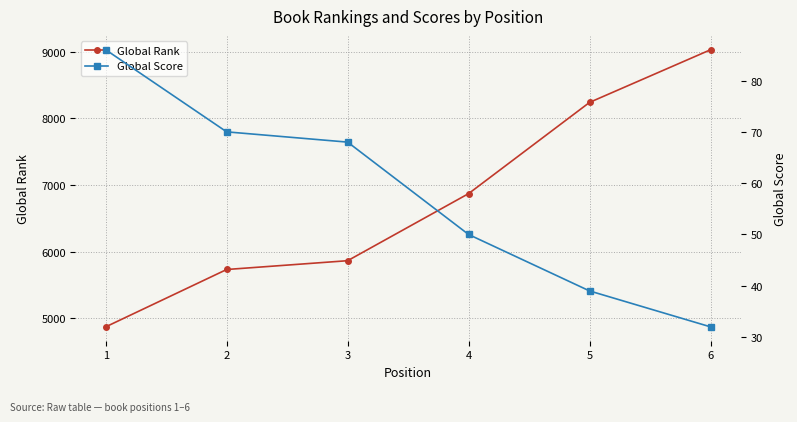

Reading left to right, what are all the values shown in this chart?

Global Rank: 1=4870	2=5731	3=5863	4=6870	5=8239	6=9029
Global Score: 1=86	2=70	3=68	4=50	5=39	6=32